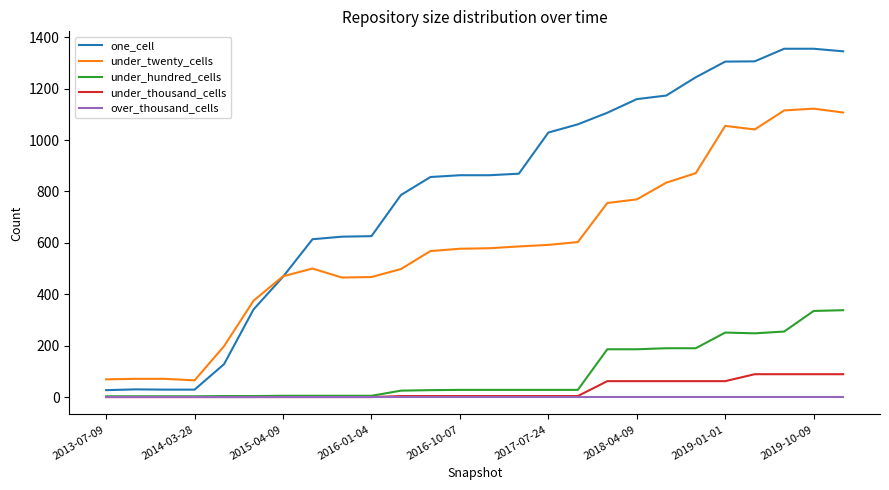

Rank the series by their maximum value, from lowest to highest.

over_thousand_cells, under_thousand_cells, under_hundred_cells, under_twenty_cells, one_cell